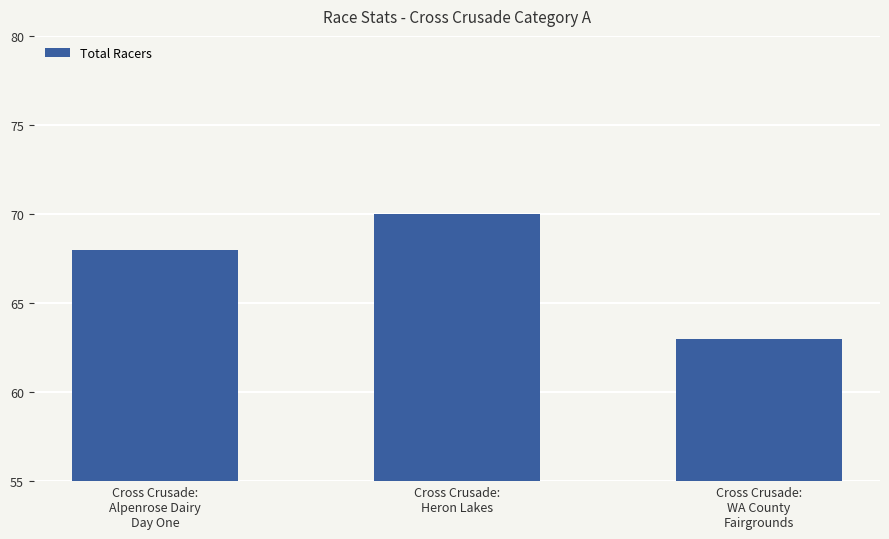

Count the values in the range 63 to 70.

3